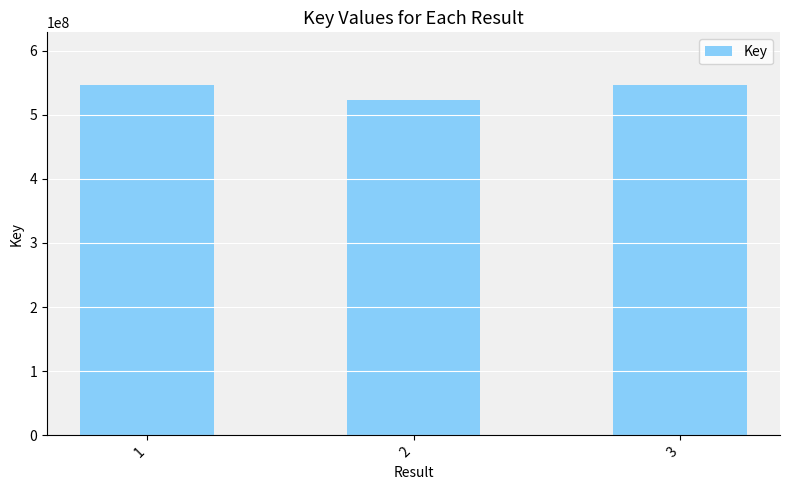

What is the change in value from 2 to 3?

+22914120